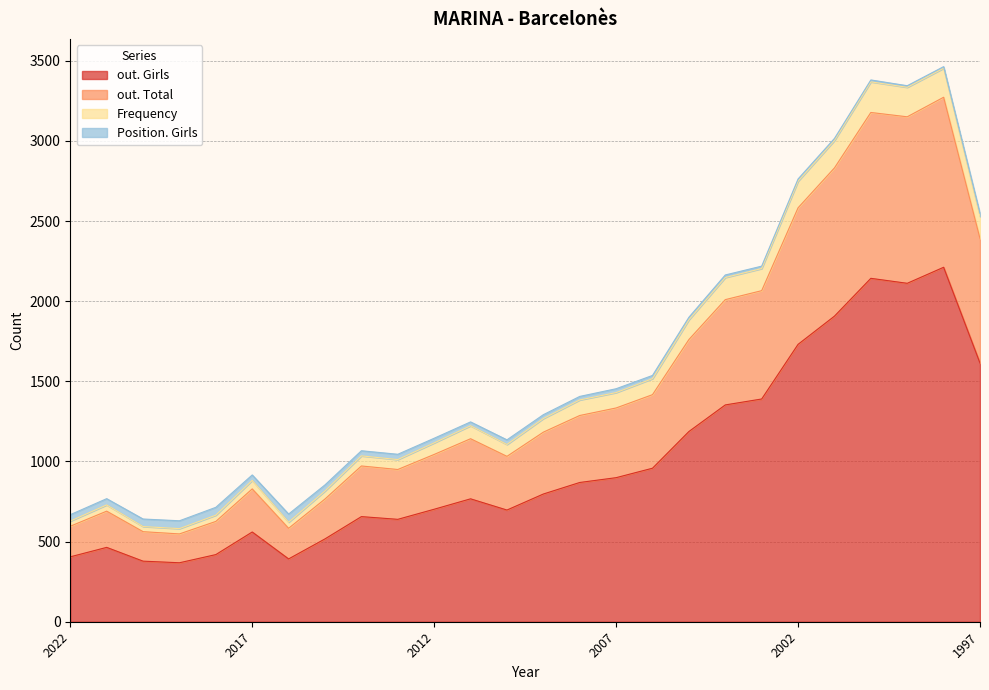

How many interior local peaks does the Frequency series have?

6